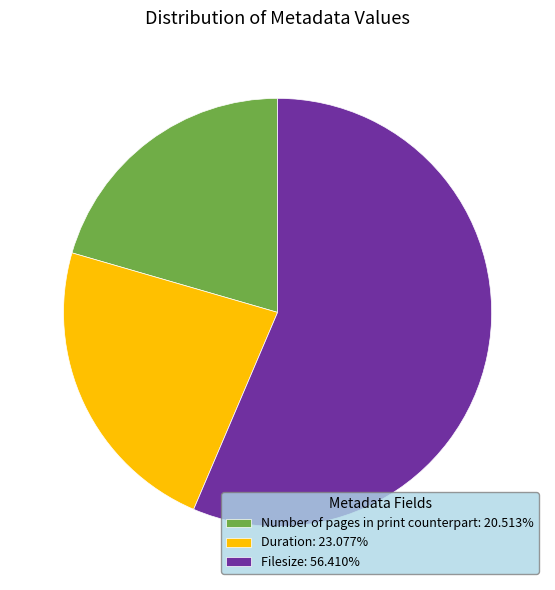

Approximately how many times larger is the value at Filesize: 56.410% compared to Number of pages in print counterpart: 20.513%?

2.8